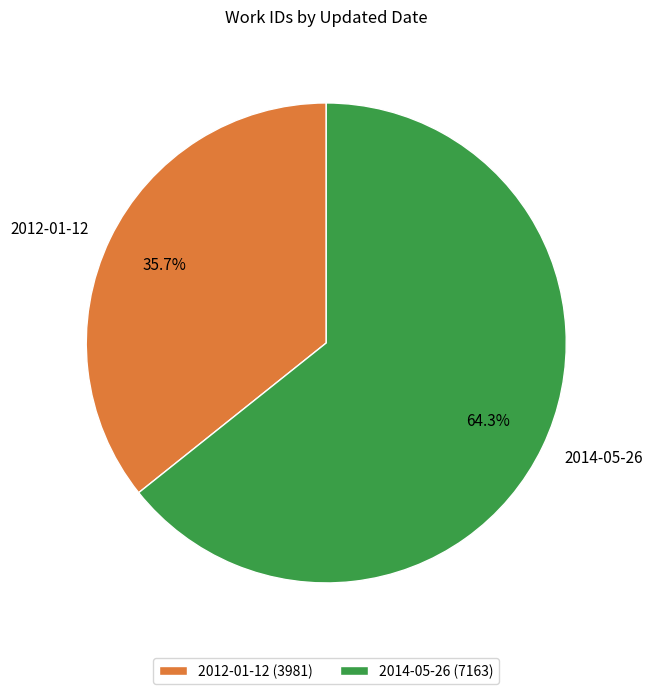

Which category has the biggest portion of the pie?

2014-05-26